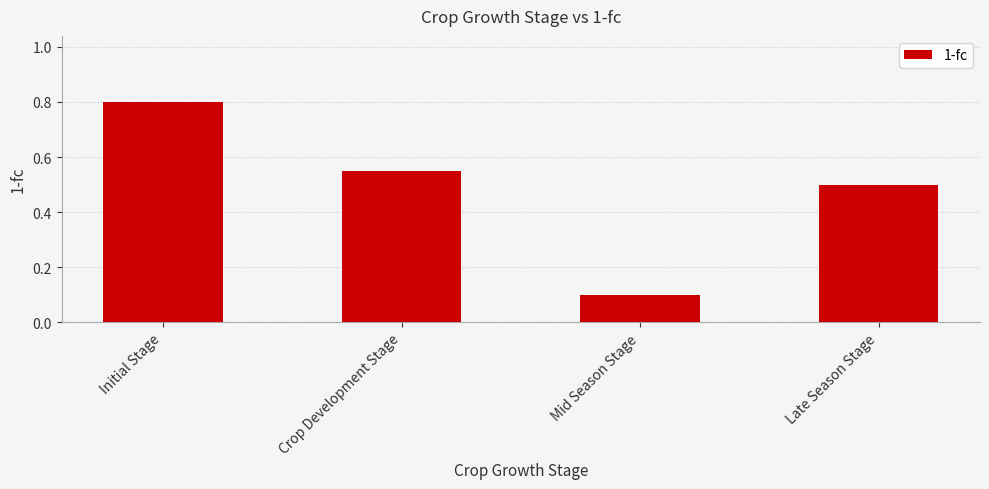

Count the number of data series in this chart.

1